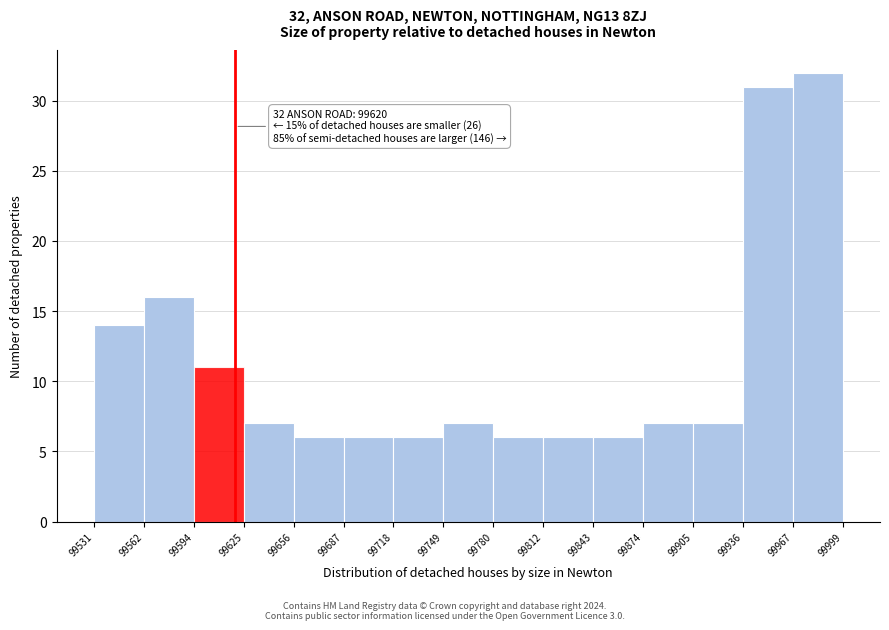

Which range on the x-axis has the tallest bar?

99967 to 99999